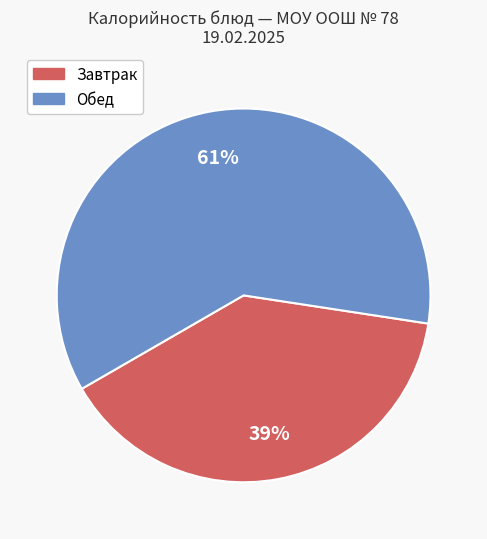

Is there a majority slice in this chart?

Yes